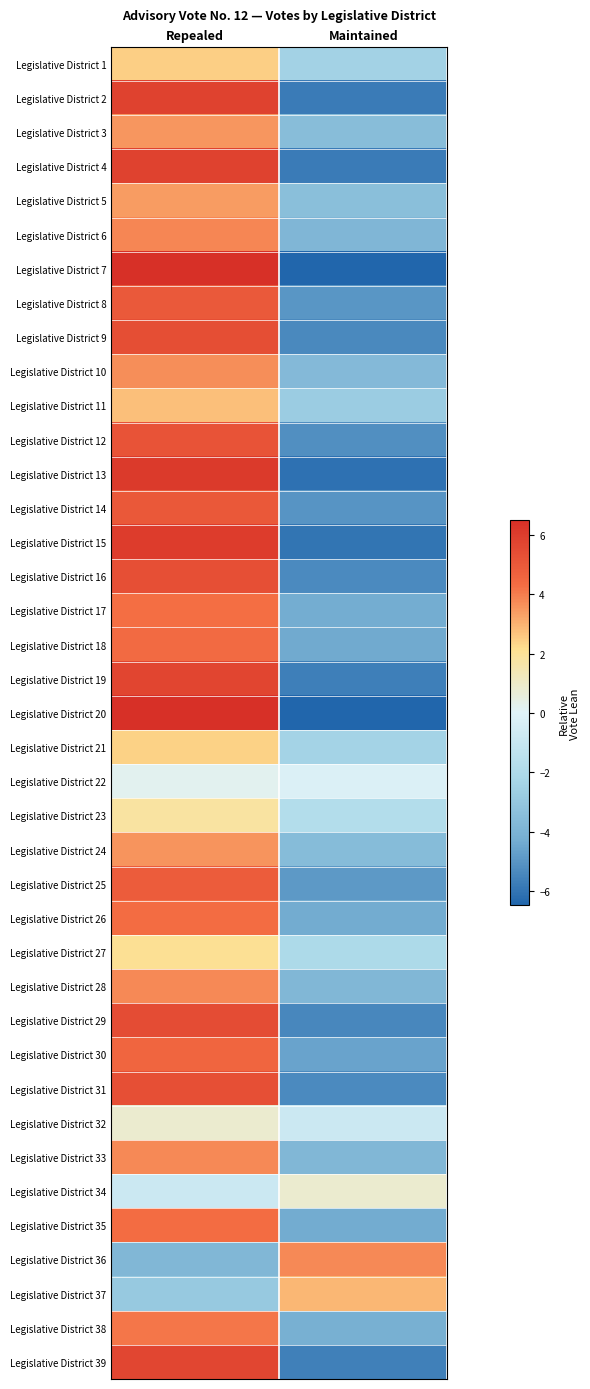

Reading left to right, extract all data points from this chart.

Legislative District 1: Repealed=2.5	Maintained=-2.5
Legislative District 2: Repealed=5.8	Maintained=-5.8
Legislative District 3: Repealed=3.5	Maintained=-3.5
Legislative District 4: Repealed=5.8	Maintained=-5.8
Legislative District 5: Repealed=3.4	Maintained=-3.4
Legislative District 6: Repealed=3.8	Maintained=-3.8
Legislative District 7: Repealed=6.5	Maintained=-6.5
Legislative District 8: Repealed=5.0	Maintained=-5.0
Legislative District 9: Repealed=5.4	Maintained=-5.4
Legislative District 10: Repealed=3.7	Maintained=-3.7
Legislative District 11: Repealed=2.8	Maintained=-2.8
Legislative District 12: Repealed=5.2	Maintained=-5.2
Legislative District 13: Repealed=6.1	Maintained=-6.1
Legislative District 14: Repealed=5.0	Maintained=-5.0
Legislative District 15: Repealed=6.0	Maintained=-6.0
Legislative District 16: Repealed=5.4	Maintained=-5.4
Legislative District 17: Repealed=4.3	Maintained=-4.3
Legislative District 18: Repealed=4.4	Maintained=-4.4
Legislative District 19: Repealed=5.7	Maintained=-5.7
Legislative District 20: Repealed=6.5	Maintained=-6.5
Legislative District 21: Repealed=2.4	Maintained=-2.4
Legislative District 22: Repealed=0.2	Maintained=-0.2
Legislative District 23: Repealed=1.8	Maintained=-1.8
Legislative District 24: Repealed=3.6	Maintained=-3.6
Legislative District 25: Repealed=4.9	Maintained=-4.9
Legislative District 26: Repealed=4.3	Maintained=-4.3
Legislative District 27: Repealed=2.1	Maintained=-2.1
Legislative District 28: Repealed=3.8	Maintained=-3.8
Legislative District 29: Repealed=5.4	Maintained=-5.4
Legislative District 30: Repealed=4.6	Maintained=-4.6
Legislative District 31: Repealed=5.4	Maintained=-5.4
Legislative District 32: Repealed=0.9	Maintained=-0.9
Legislative District 33: Repealed=3.8	Maintained=-3.8
Legislative District 34: Repealed=-0.8	Maintained=0.8
Legislative District 35: Repealed=4.4	Maintained=-4.4
Legislative District 36: Repealed=-3.8	Maintained=3.8
Legislative District 37: Repealed=-2.9	Maintained=2.9
Legislative District 38: Repealed=4.1	Maintained=-4.1
Legislative District 39: Repealed=5.6	Maintained=-5.6